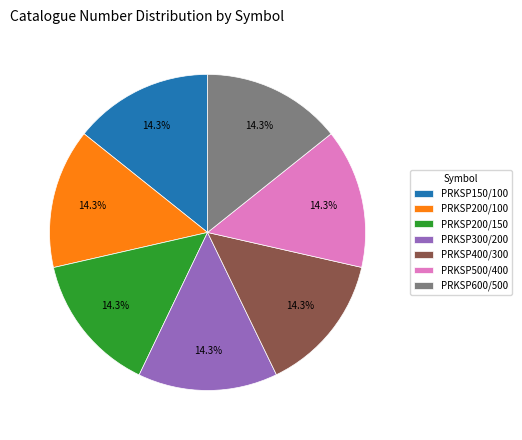

How much of the chart is everything except PRKSP500/400?

85.7%